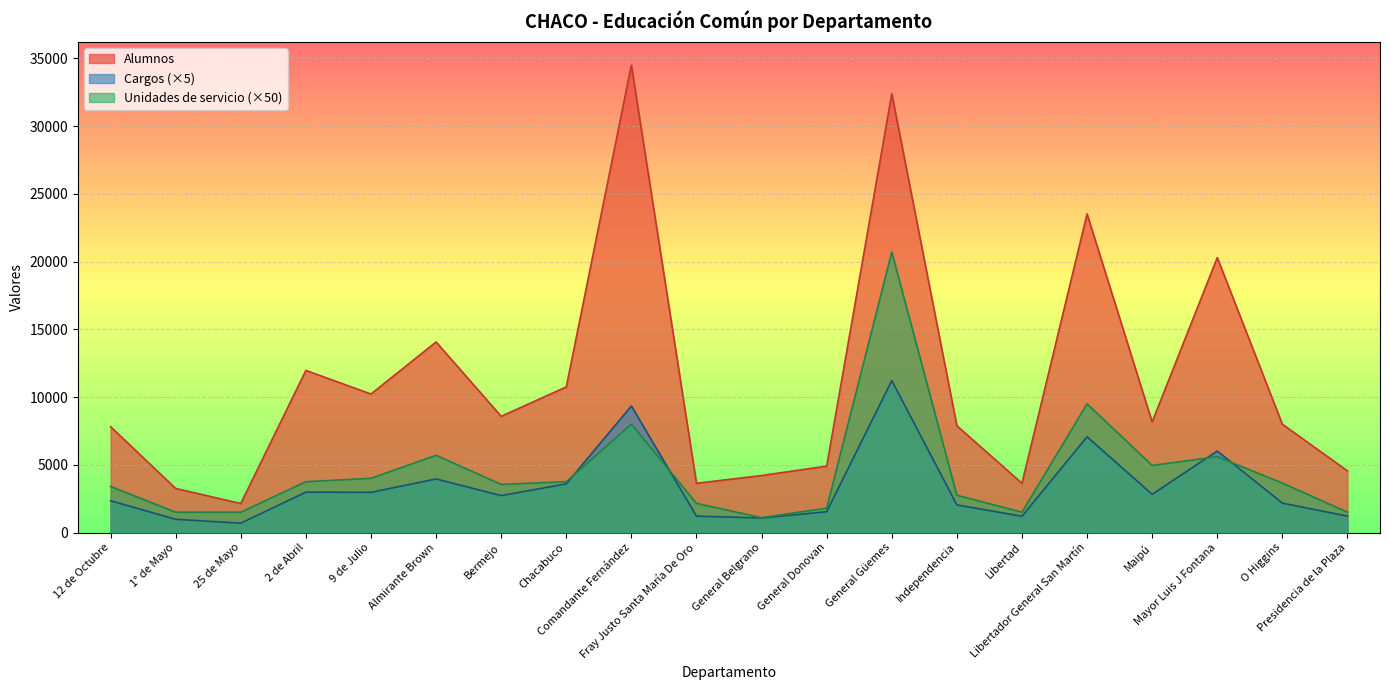

The Unidades de servicio series shows 1500 at Presidencia de la Plaza. True or false?

True